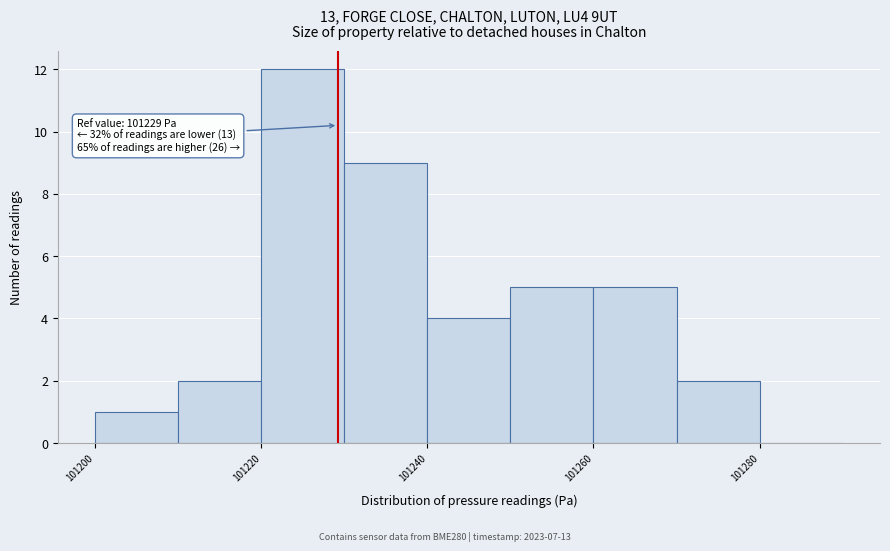

Over which range of the x-axis is the bar tallest?

101220 to 101230